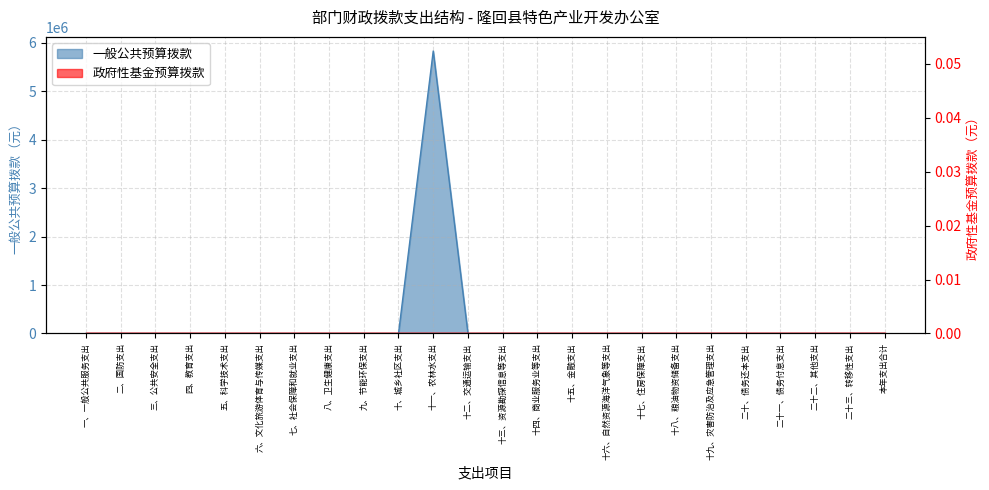

Which label corresponds to the smallest value in the chart?

一、一般公共服务支出